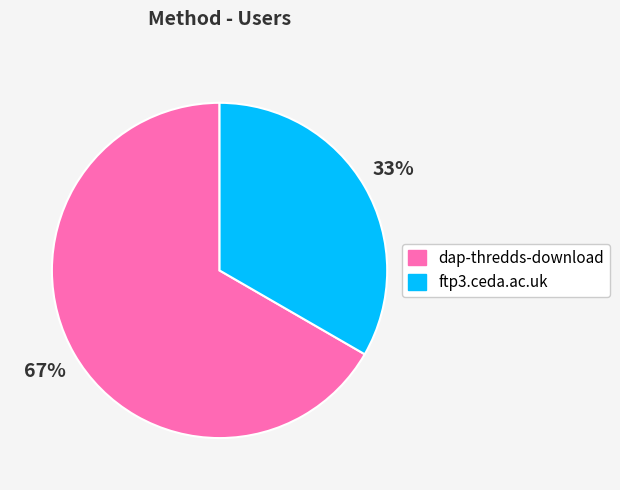

To the nearest percent, what percentage of the pie is ftp3.ceda.ac.uk?

33%